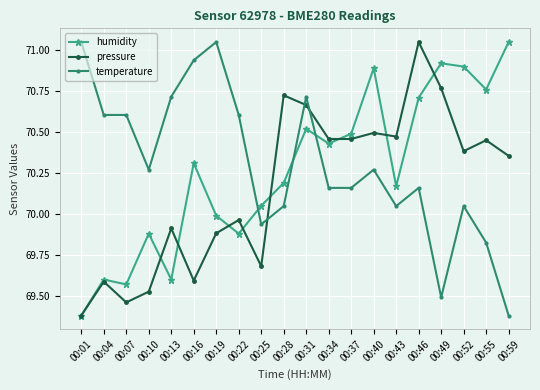

Is it true that pressure equals 123.7 at 00:04?

False